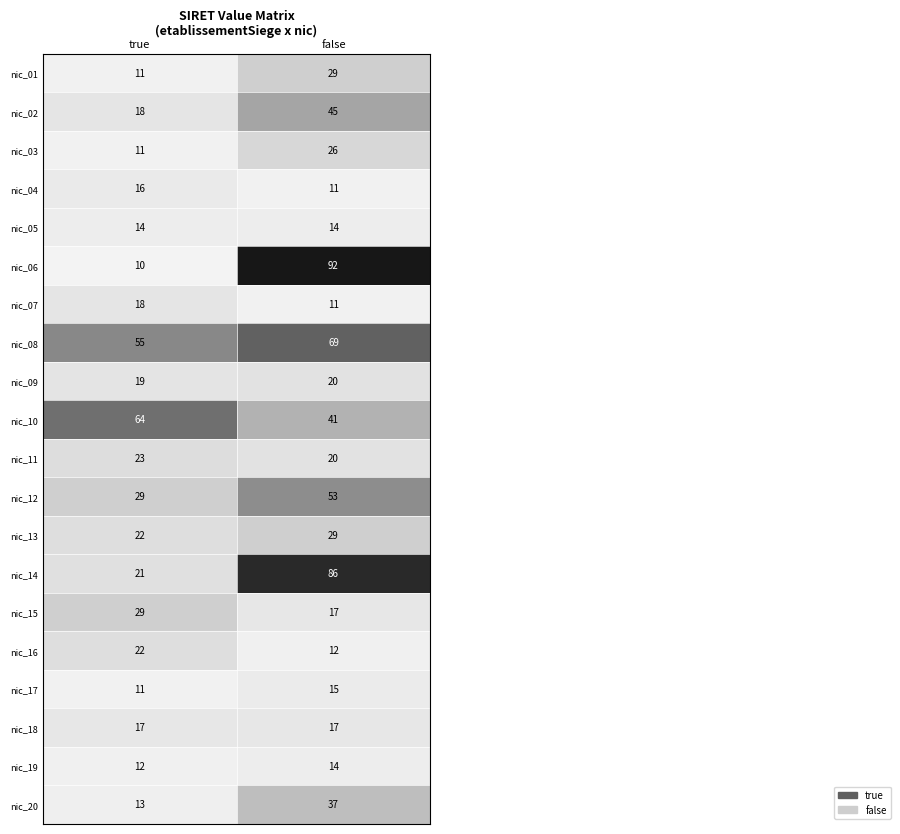

What is the total value across all series at false?

658